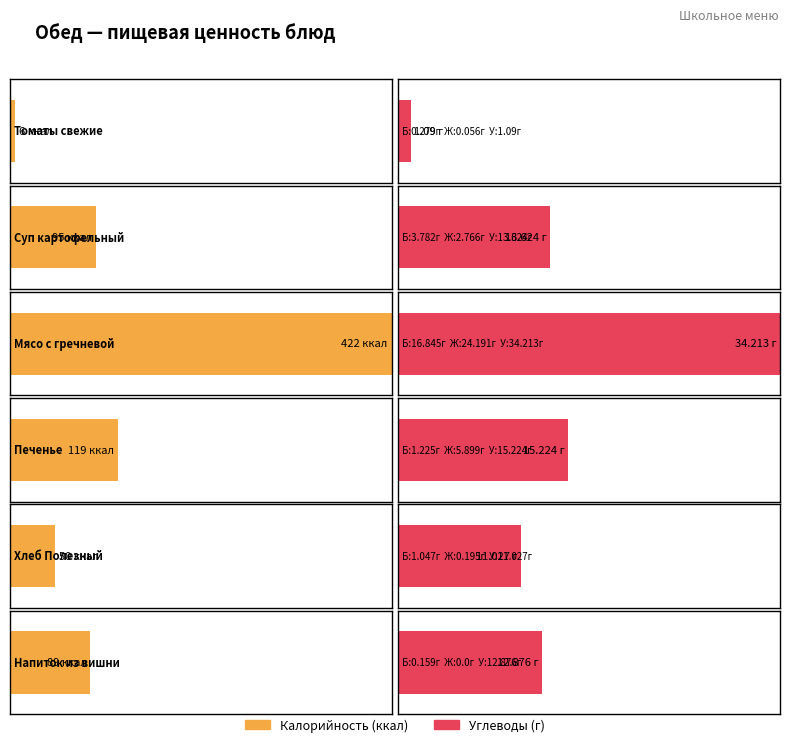

The Калорийность series shows 89.0 at Напиток из вишни. True or false?

True